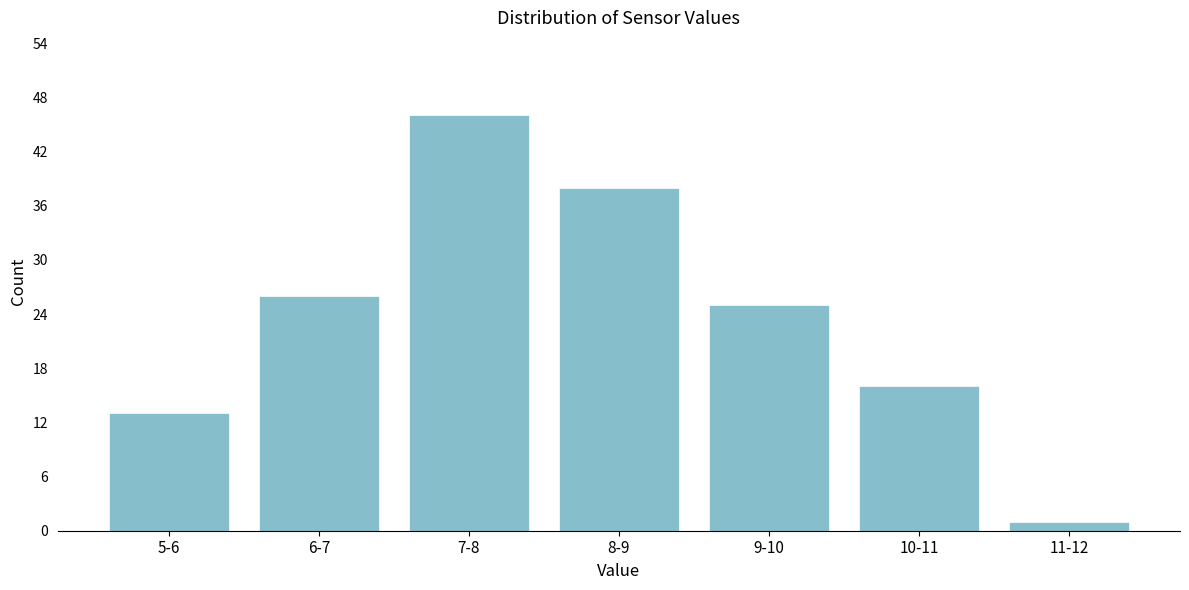

Reading left to right, extract all data points from this chart.

13	26	46	38	25	16	1